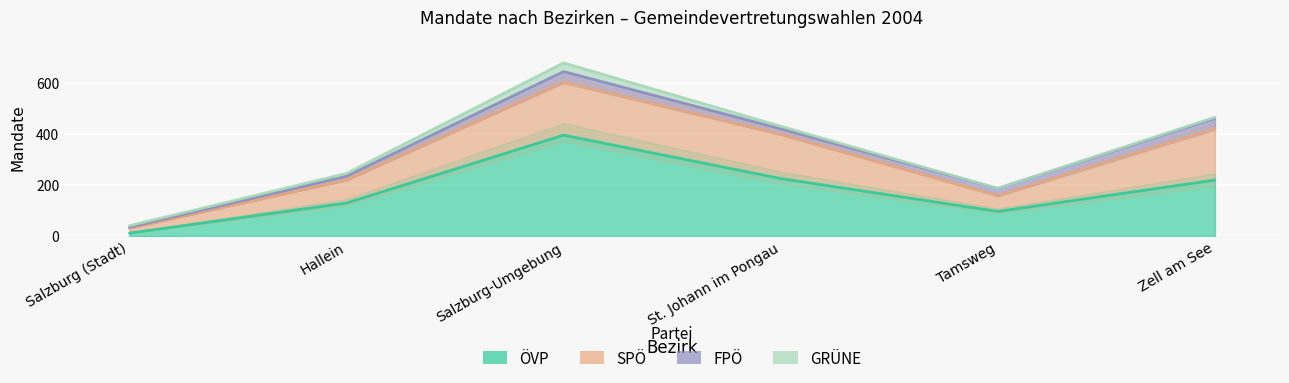

What is the total value across all series at Salzburg (Stadt)?

40